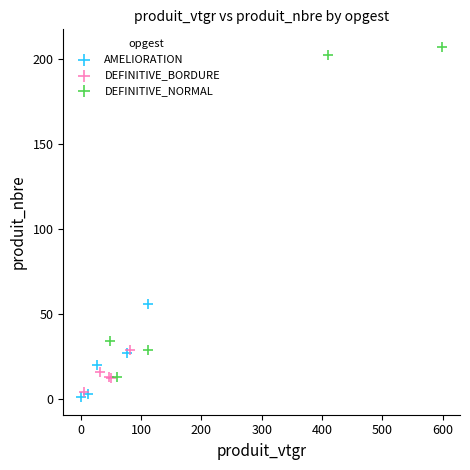

What are all the series names shown in the legend?

AMELIORATION, DEFINITIVE_BORDURE, DEFINITIVE_NORMAL